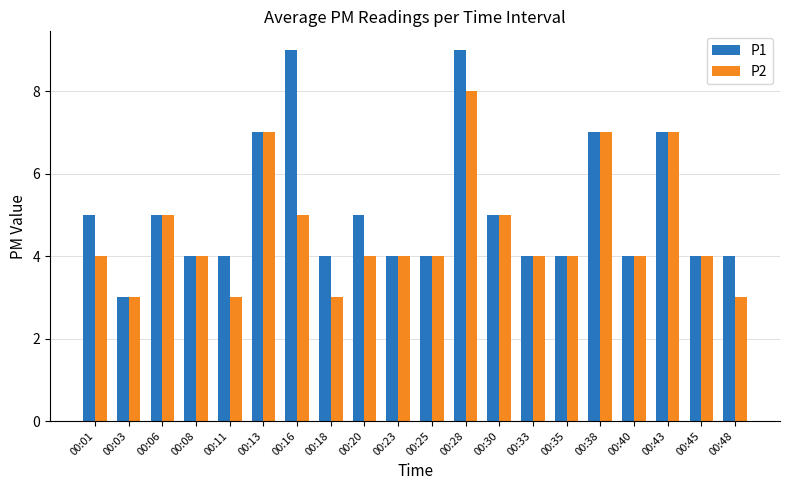

Reading left to right, list all the values displayed in this chart.

P1: 5	3	5	4	4	7	9	4	5	4	4	9	5	4	4	7	4	7	4	4
P2: 4	3	5	4	3	7	5	3	4	4	4	8	5	4	4	7	4	7	4	3